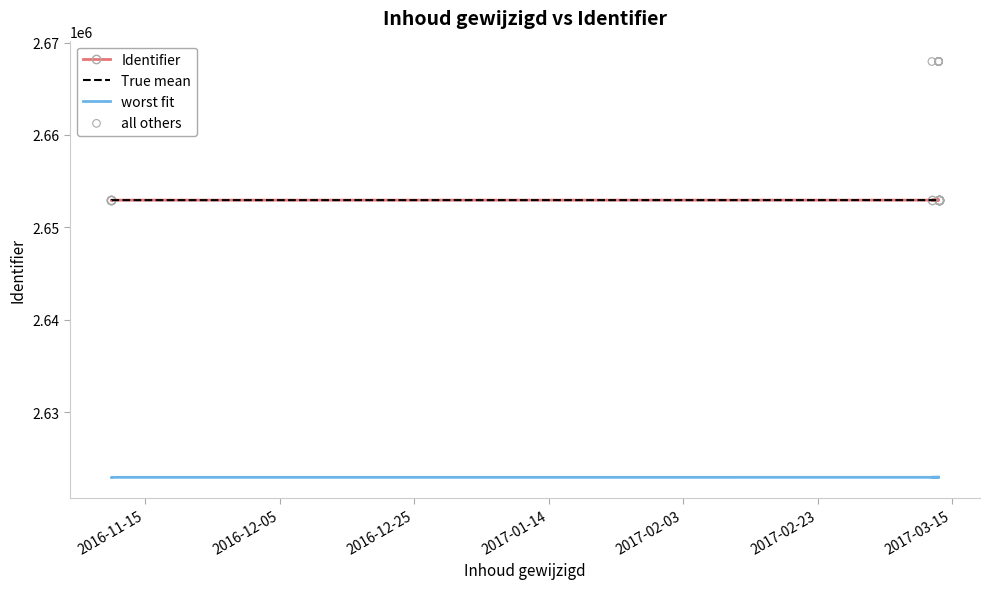

Which series reaches the maximum Y coordinate?

all others